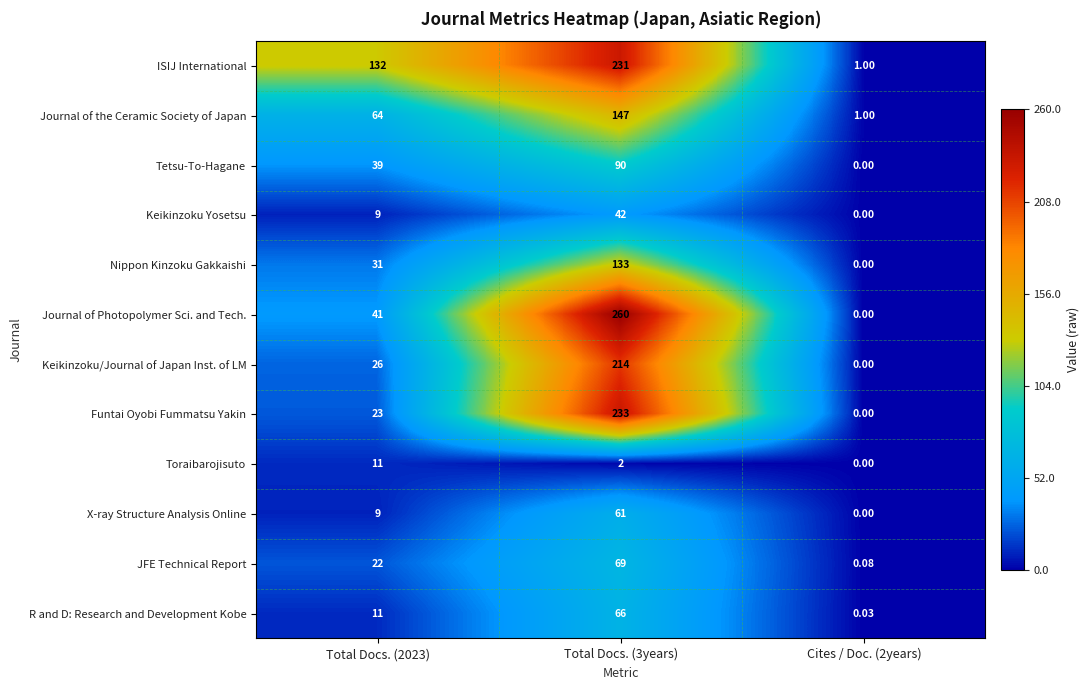

List the series in order of their peak value, highest first.

Journal of Photopolymer Sci. and Tech., Funtai Oyobi Fummatsu Yakin, ISIJ International, Keikinzoku/Journal of Japan Inst. of LM, Journal of the Ceramic Society of Japan, Nippon Kinzoku Gakkaishi, Tetsu-To-Hagane, JFE Technical Report, R and D: Research and Development Kobe, X-ray Structure Analysis Online, Keikinzoku Yosetsu, Toraibarojisuto